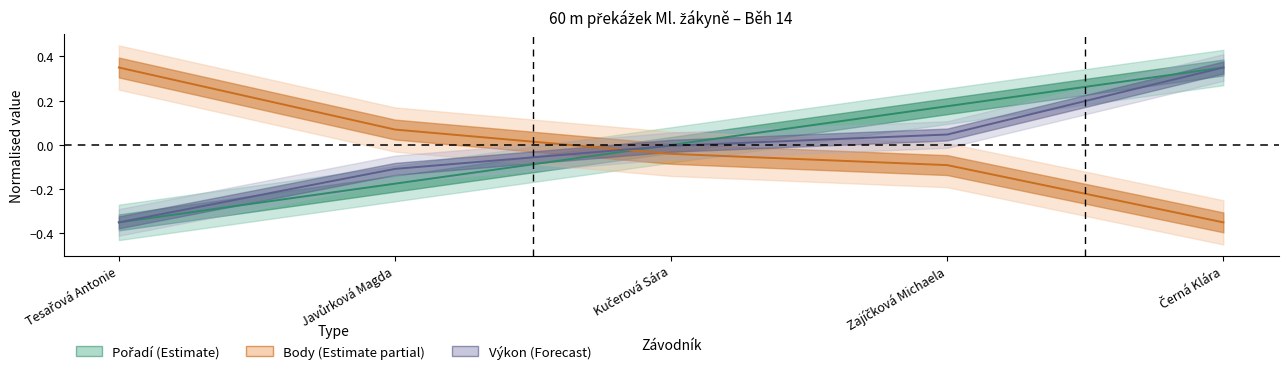

True or false: Výkon has more than 2 points higher than both neighbors.

False